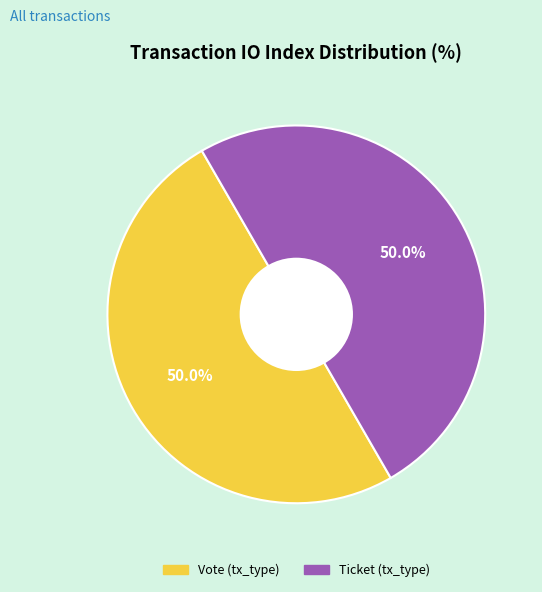

What is the ratio of the value at Ticket (tx_type) to the value at Vote (tx_type)?

1.0